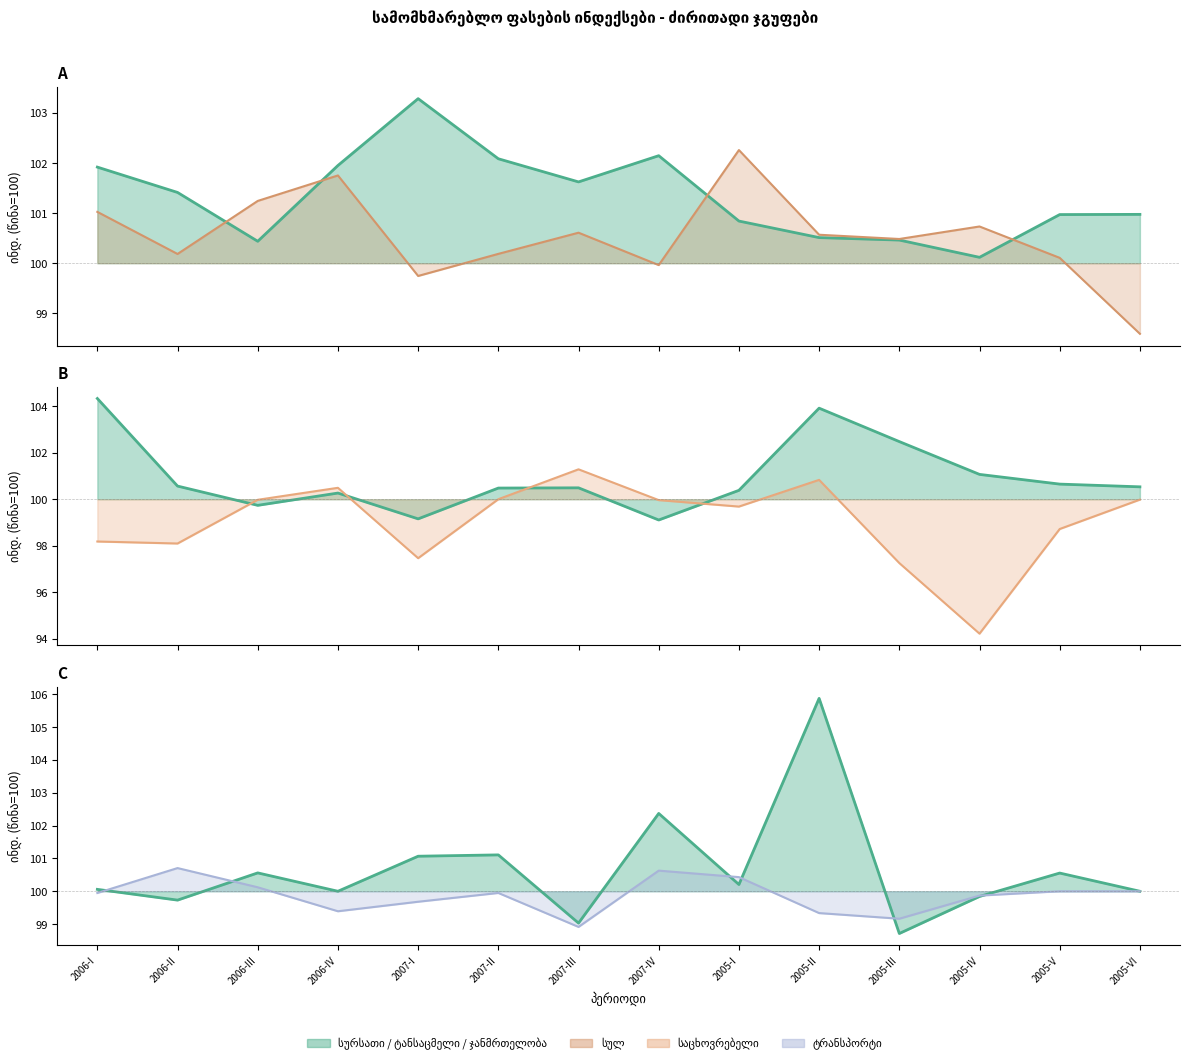

Where is ჯანმრთელობა nearest to the value 102?

2007-IV